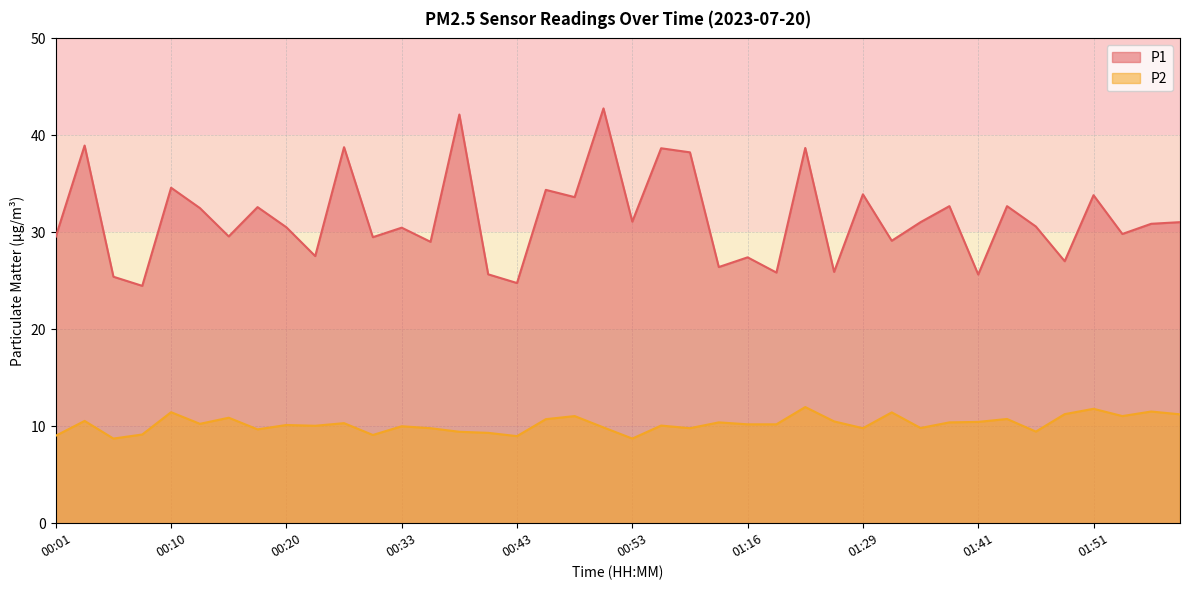

Is the value of P1 at 00:25 greater than the value of P2 at 00:23?

Yes